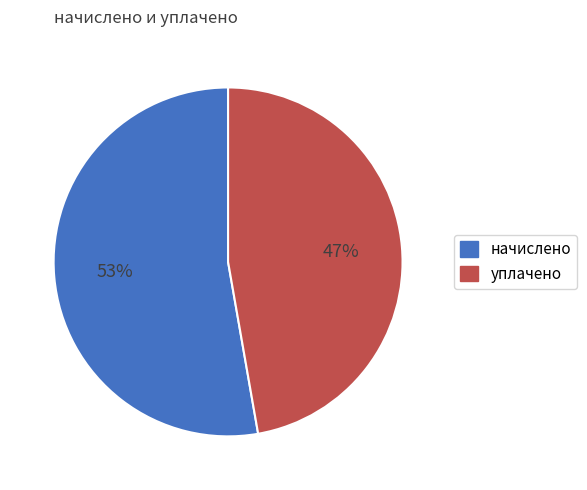

To the nearest percent, what is the difference between the largest and smallest slice percentages?

6%